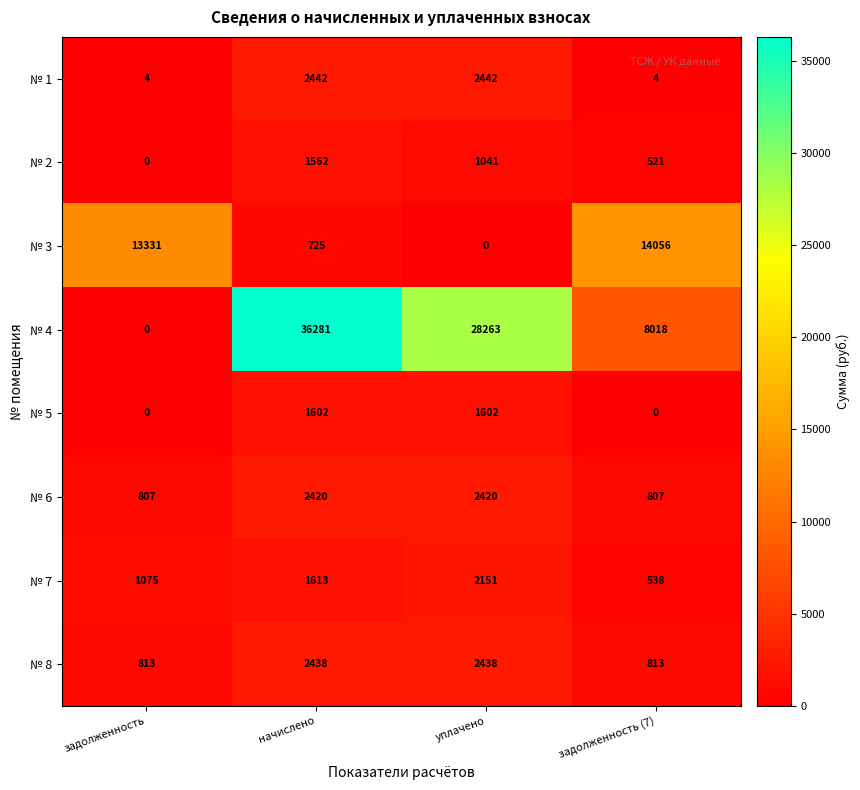

What is the difference between the highest and lowest values at начислено?

35556